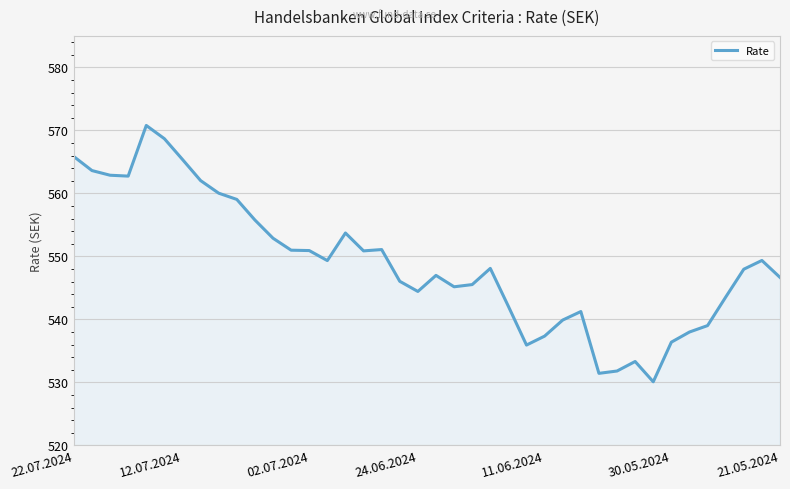

What is the difference between the maximum and minimum values?

40.7